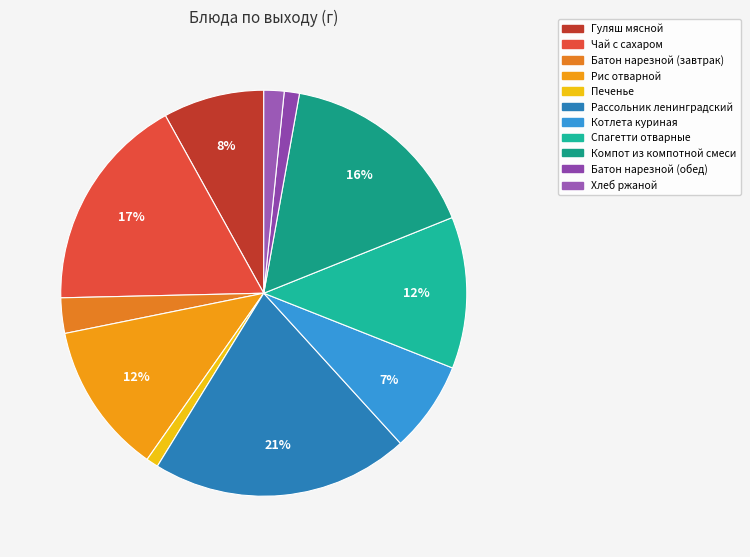

Count the number of slices in the pie.

11